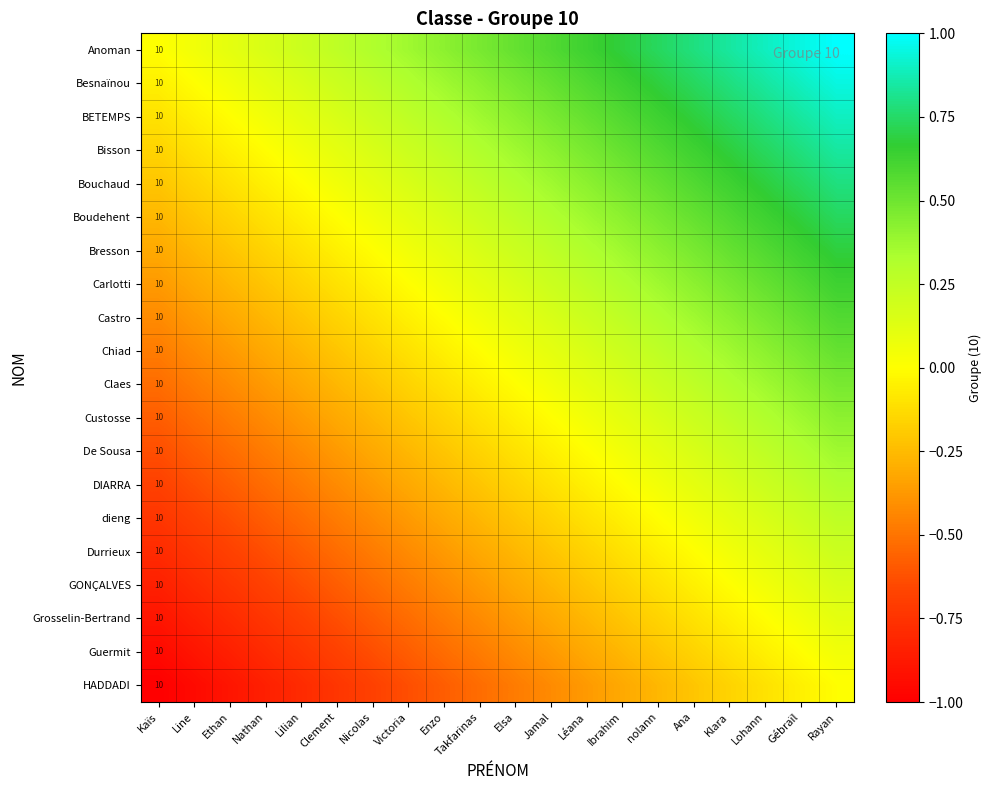

At Kaïs, list the series in order from smallest to largest.

HADDADI, Guermit, Grosselin-Bertrand, GONÇALVES, Durrieux, dieng, DIARRA, De Sousa, Custosse, Claes, Chiad, Castro, Carlotti, Bresson, Boudehent, Bouchaud, Bisson, BETEMPS, Besnaïnou, Anoman